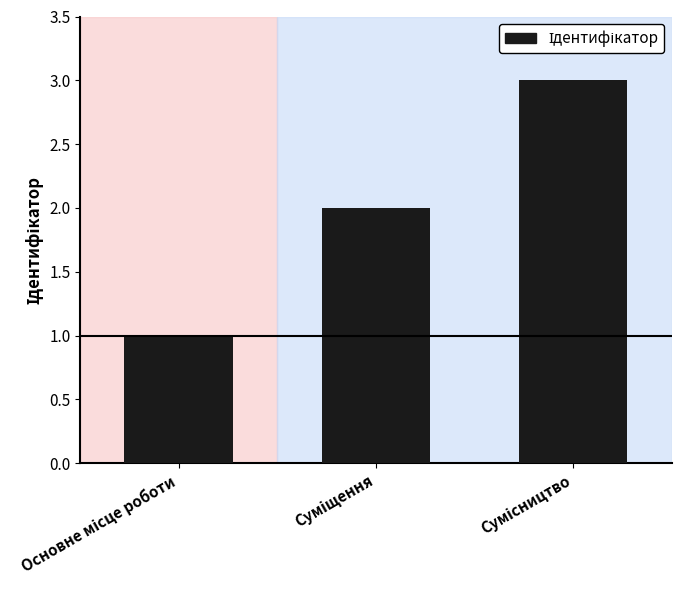

What is the maximum value shown in the chart?

3